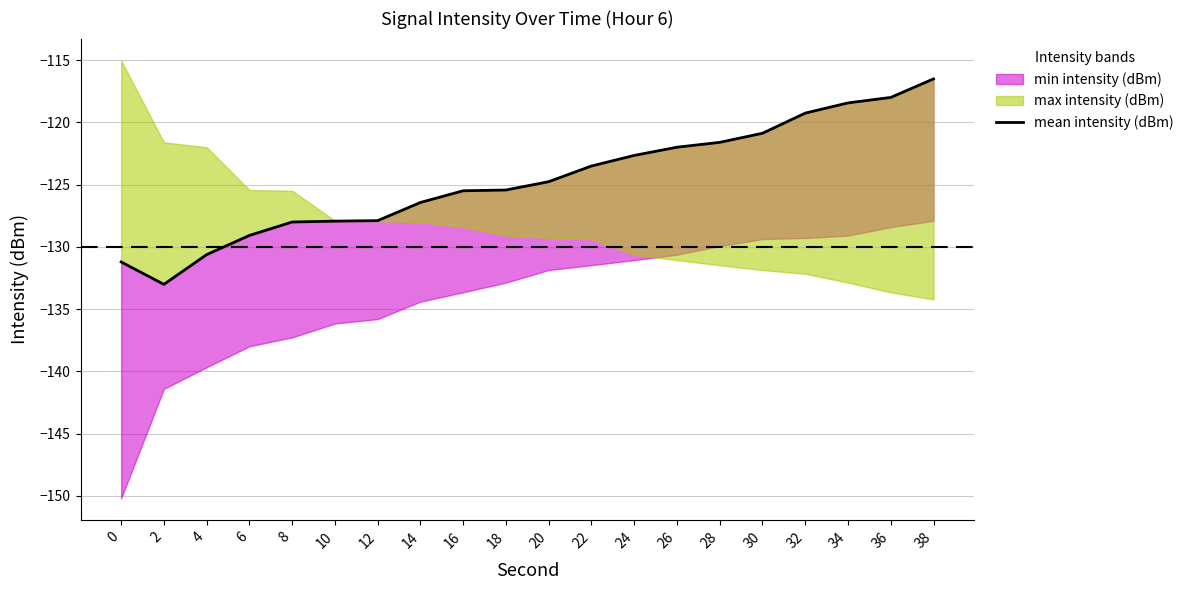

What is the difference between the maximum and minimum values?

16.5